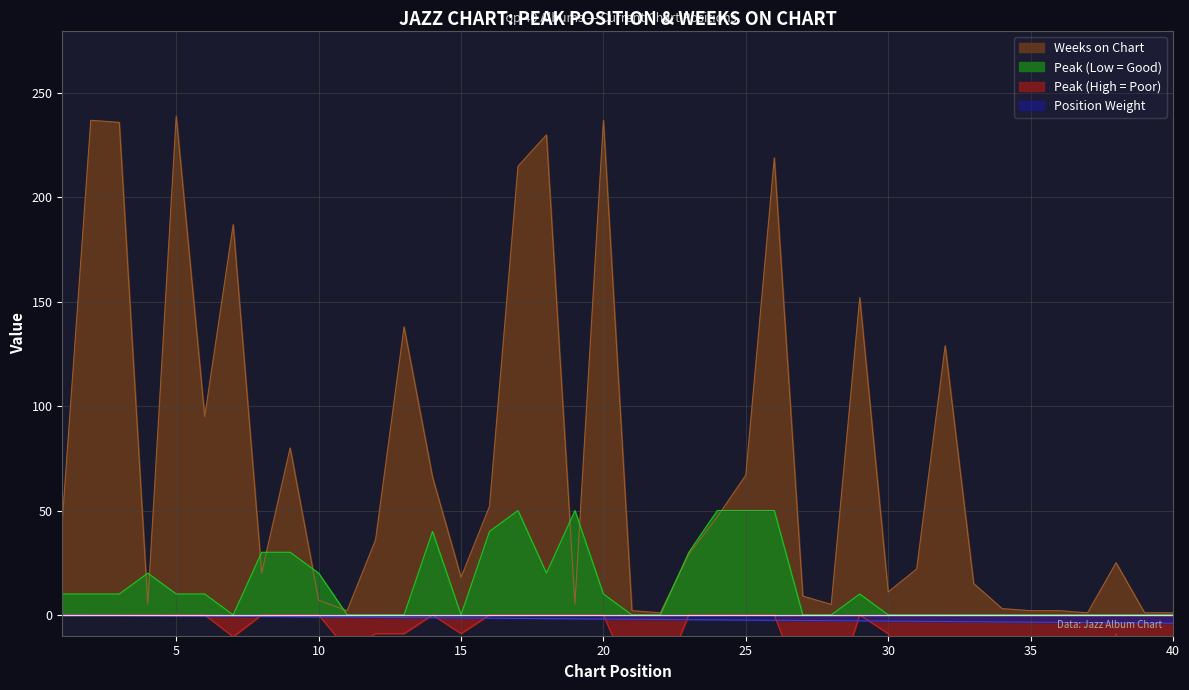

At how many categories does at least one series exceed 80?

12